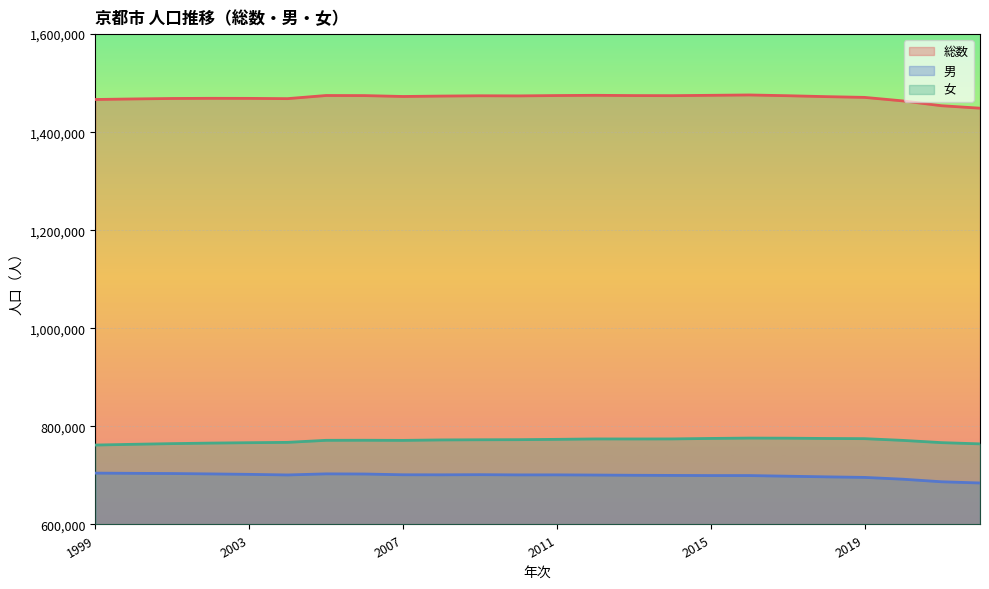

True or false: 女 has more than 0 interior local peaks.

True